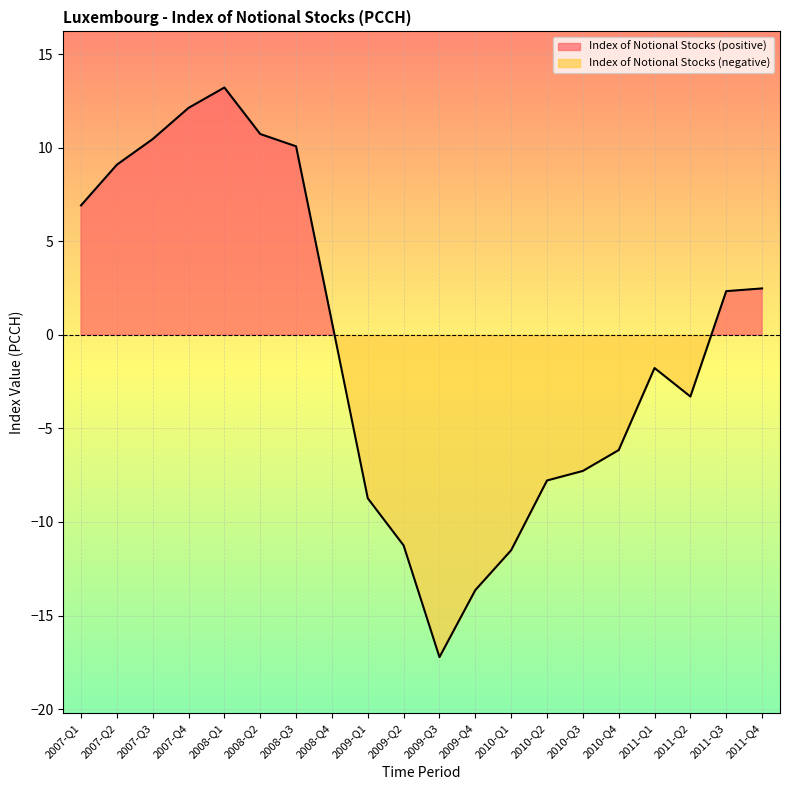

At which category does the data reach its first local peak?

2008-Q1